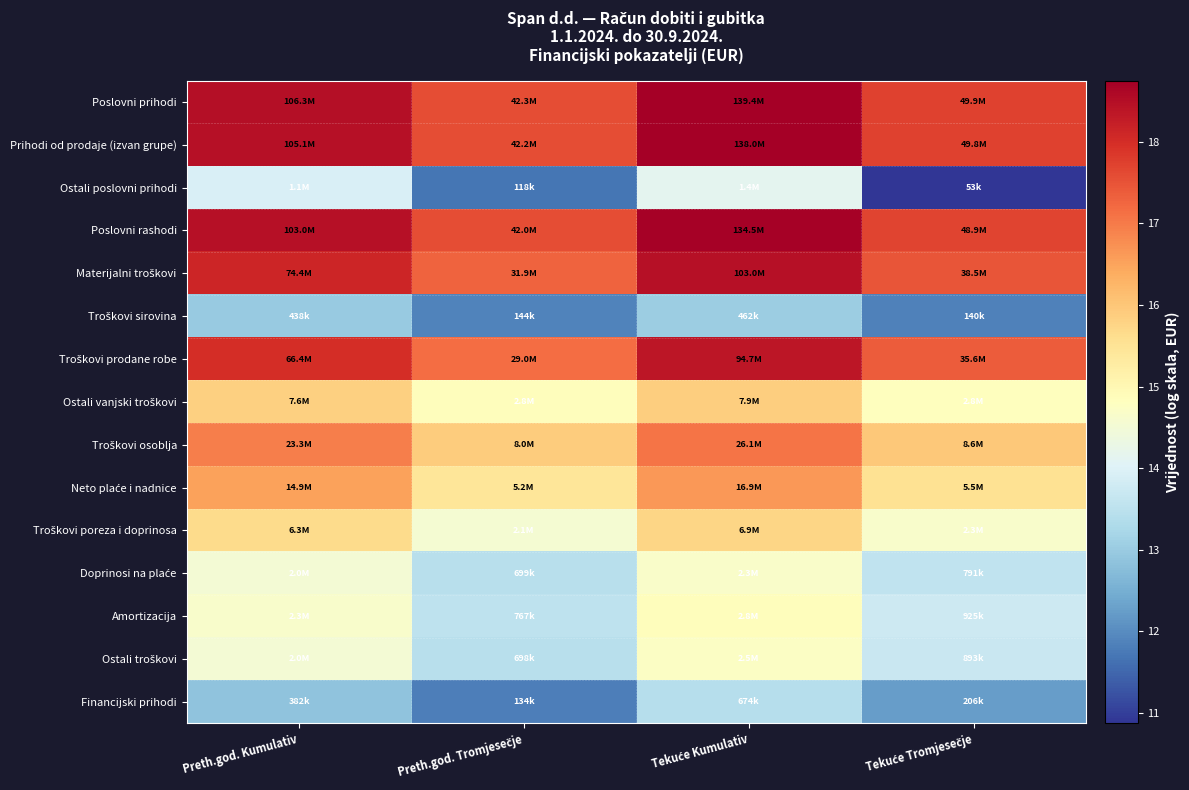

What is the total value across all series at Tekuće Kumulativ?

243.2